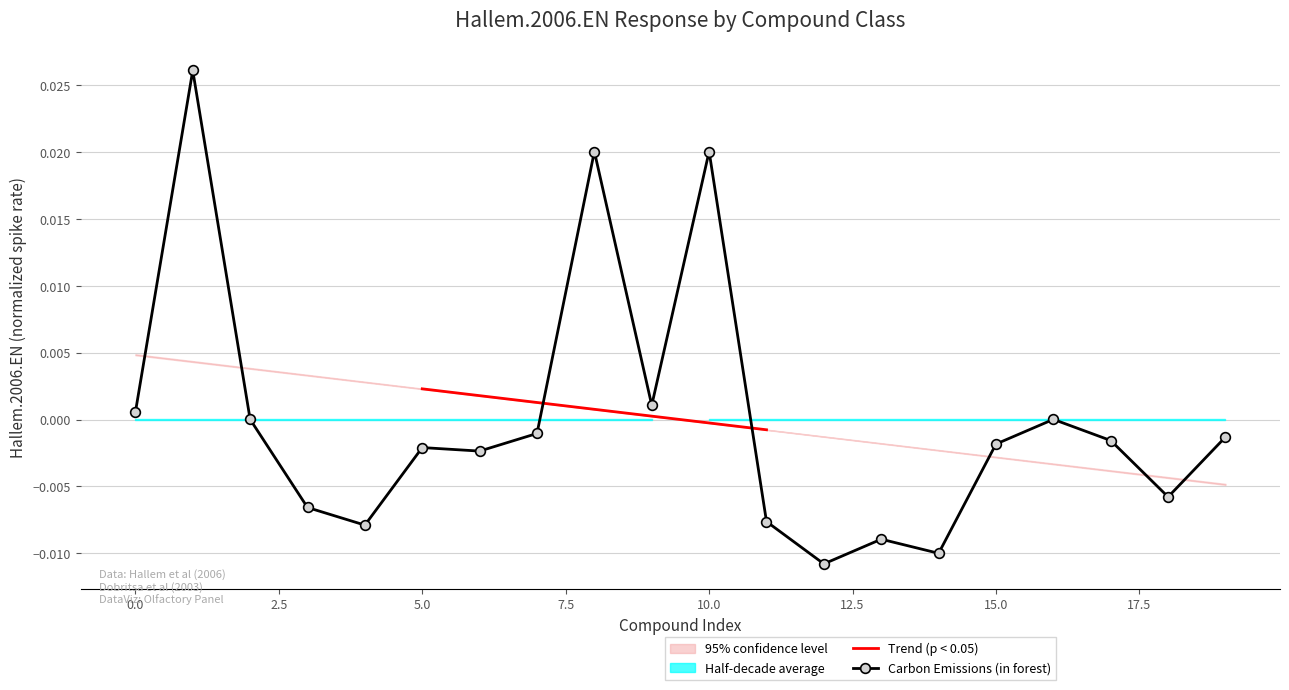

True or false: Carbon Emissions (in forest) has more than 0 interior local peaks.

True